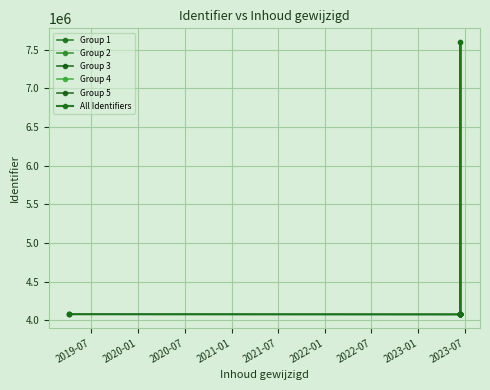

How many lines are shown in the chart?

1